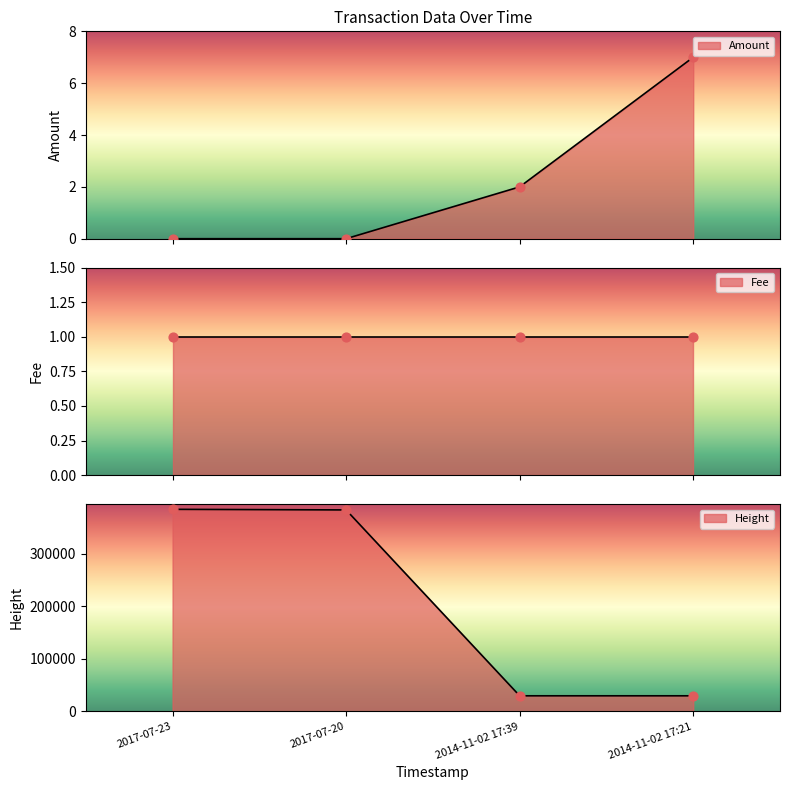

At how many categories does at least one series exceed 76477?

2